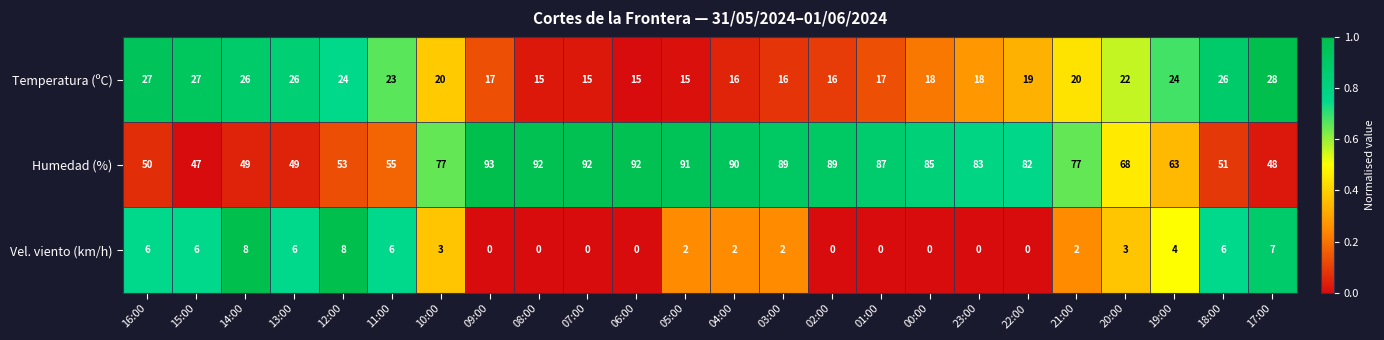

What is the maximum value shown in the chart?

93